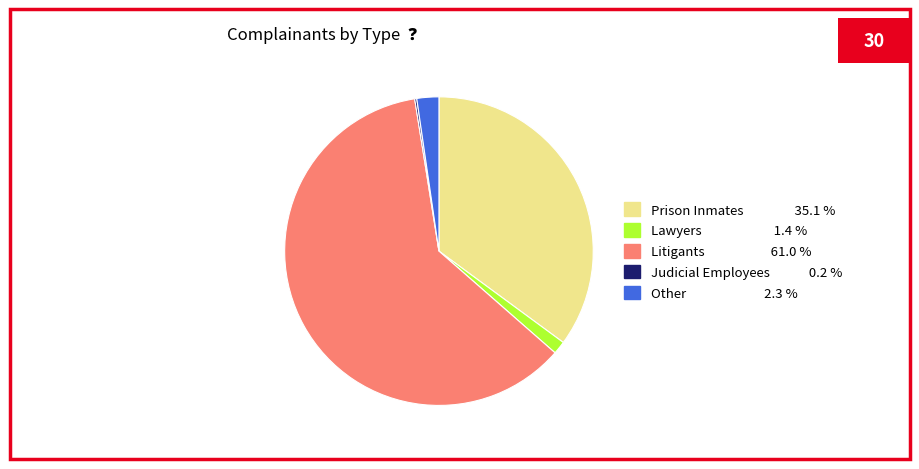

Is there a majority slice in this chart?

Yes